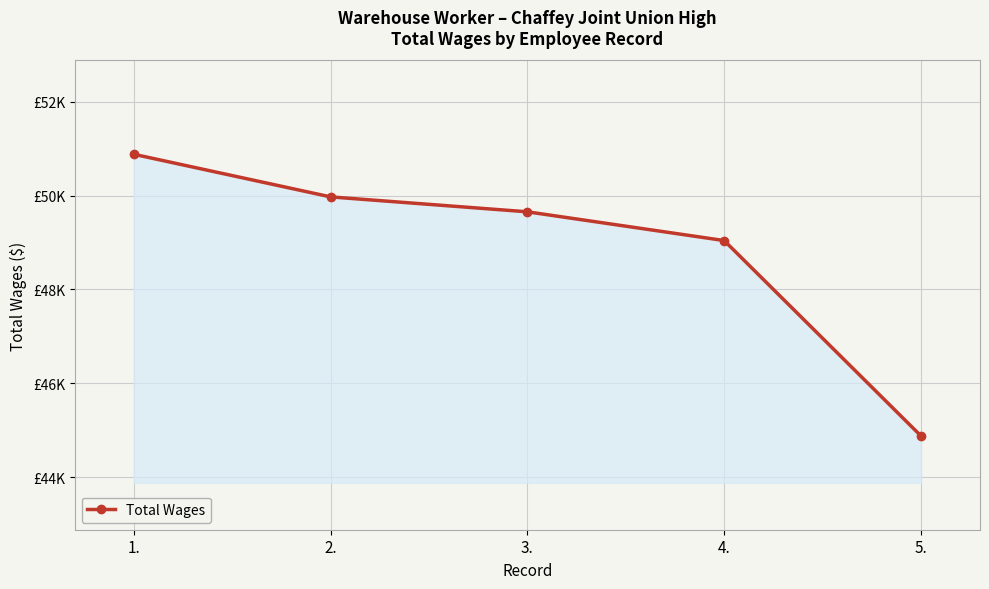

List the labels in order of value, smallest first.

5., 4., 3., 2., 1.